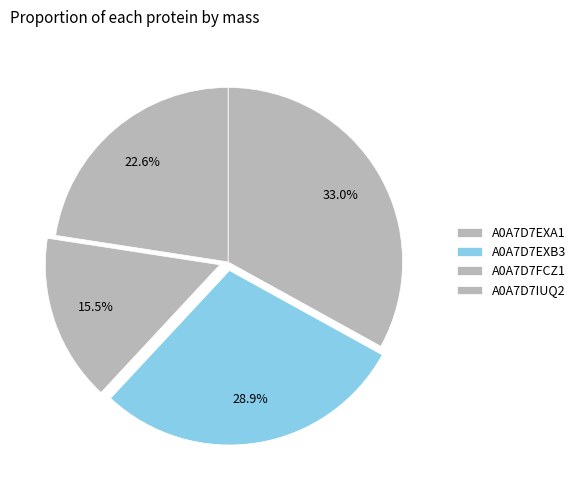

What is the largest slice in the pie chart?

A0A7D7EXA1